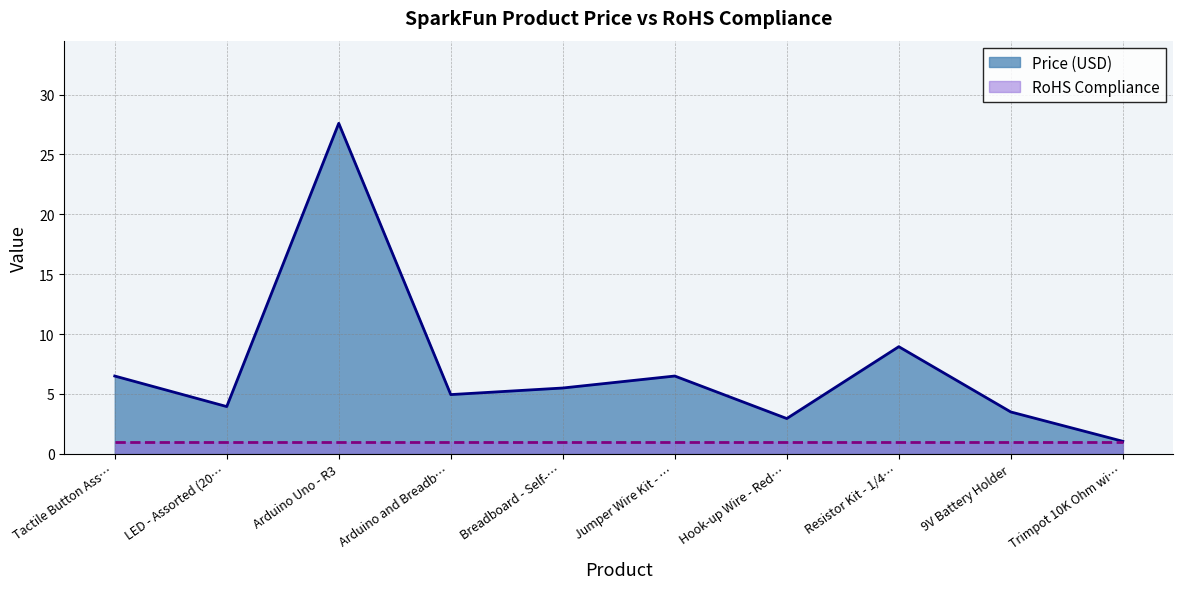

What is the difference between the maximum and minimum values?

26.6